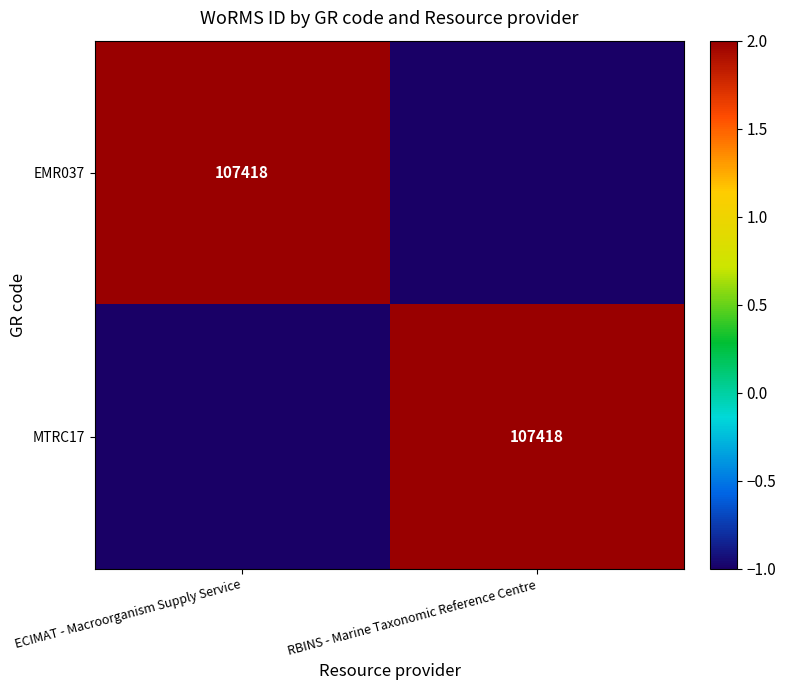

Is it true that MTRC17 equals 160018 at RBINS - Marine Taxonomic Reference Centre?

False